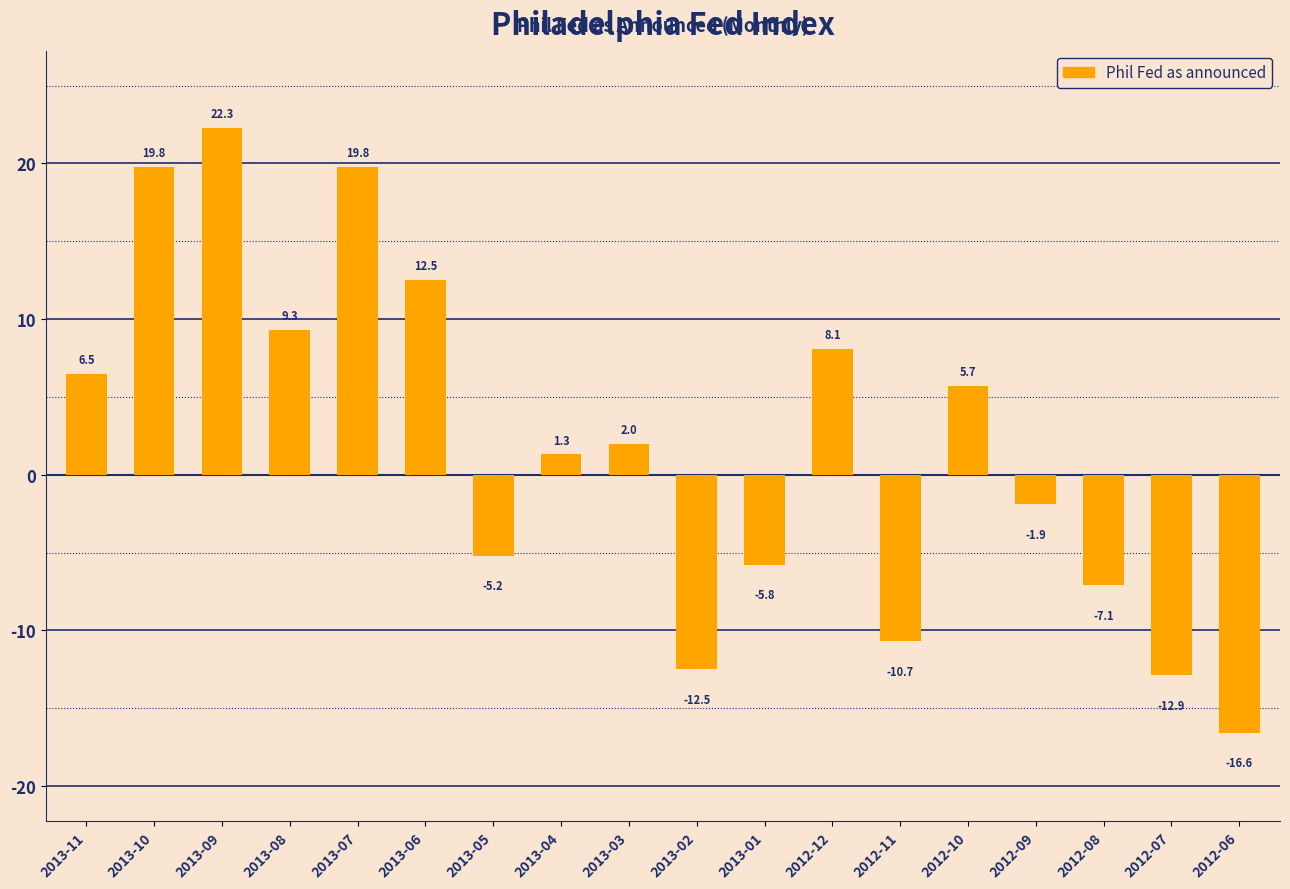

What is the change in value from 2013-07 to 2012-11?

-30.5